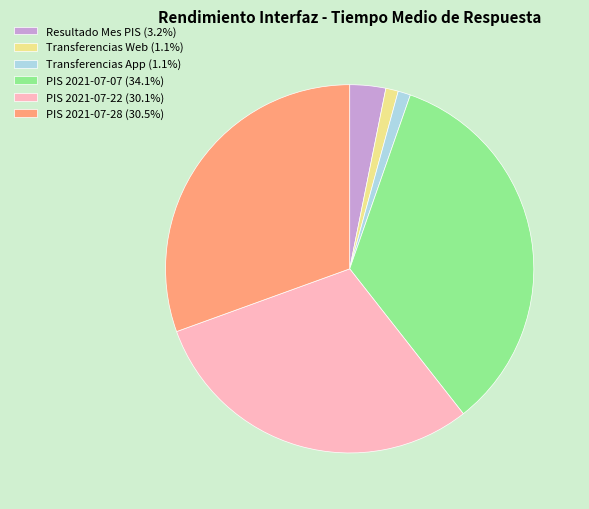

Combined, do Transferencias App (1.1%) and Transferencias Web (1.1%) account for over 50%?

No